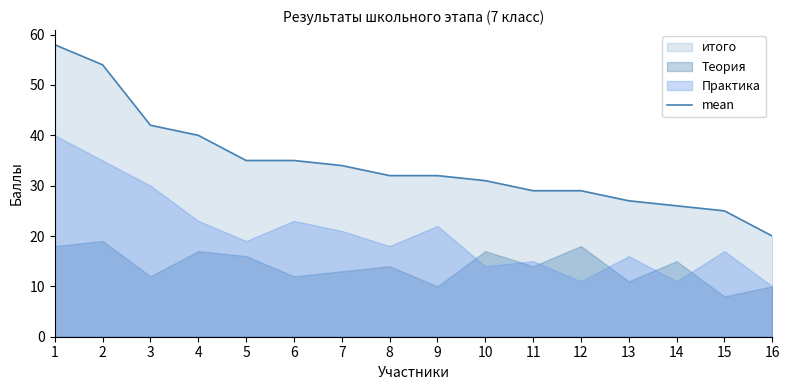

Rank the categories by value from lowest to highest.

16, 15, 14, 13, 11, 12, 10, 8, 9, 7, 5, 6, 4, 3, 2, 1